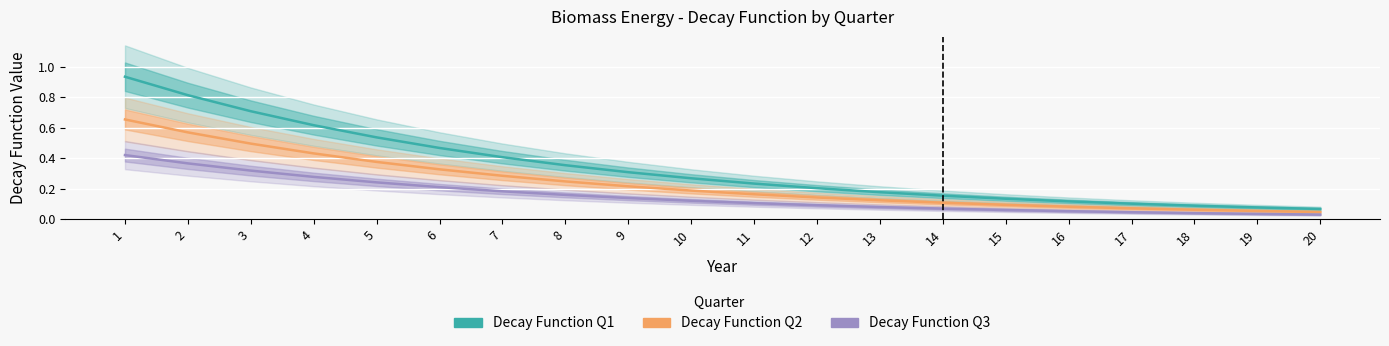

True or false: Decay Function Q1 and Decay Function Q2 intersect in this chart.

False